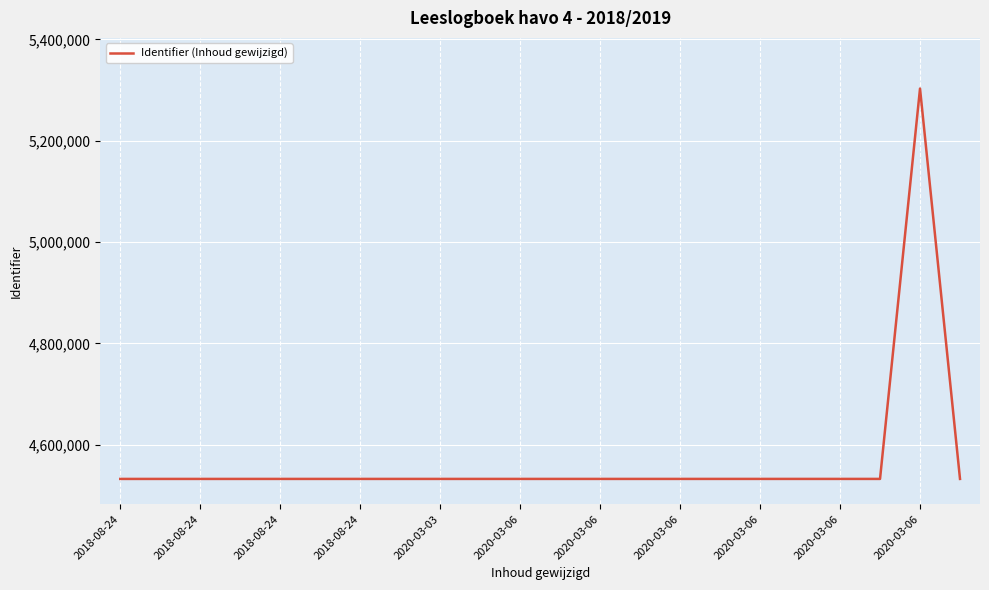

Count the number of categories in the chart.

22